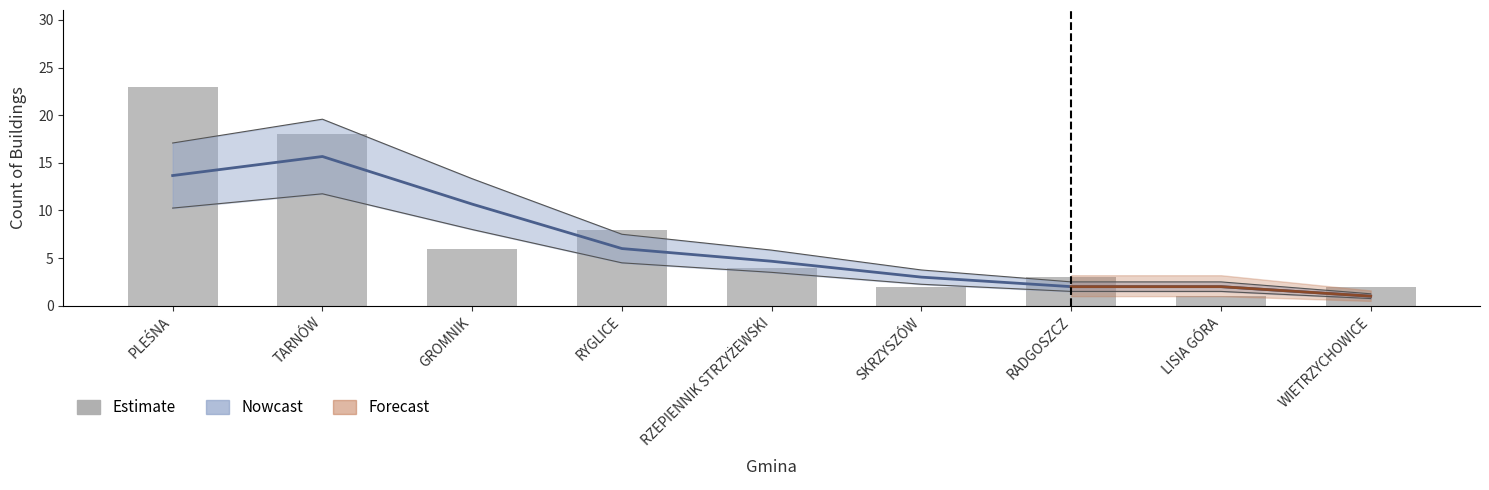

Reading left to right, extract all data points from this chart.

23	18	6	8	4	2	3	1	2